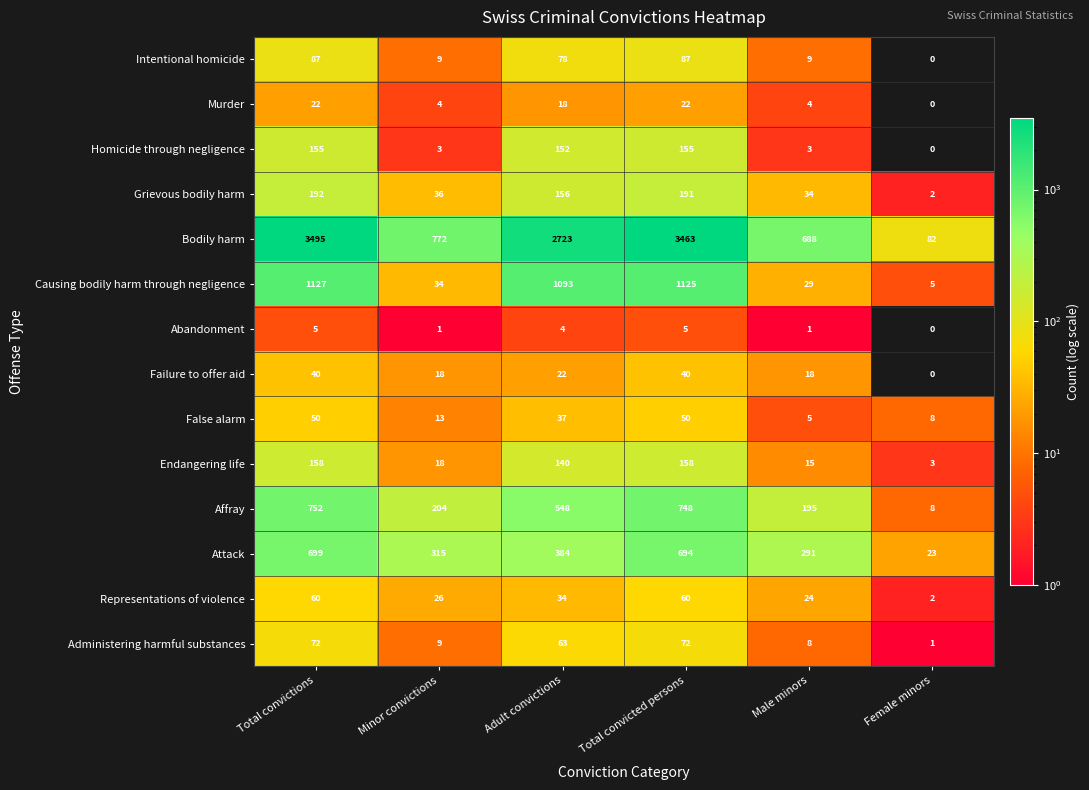

What is the total value across all series at Male minors?

1324